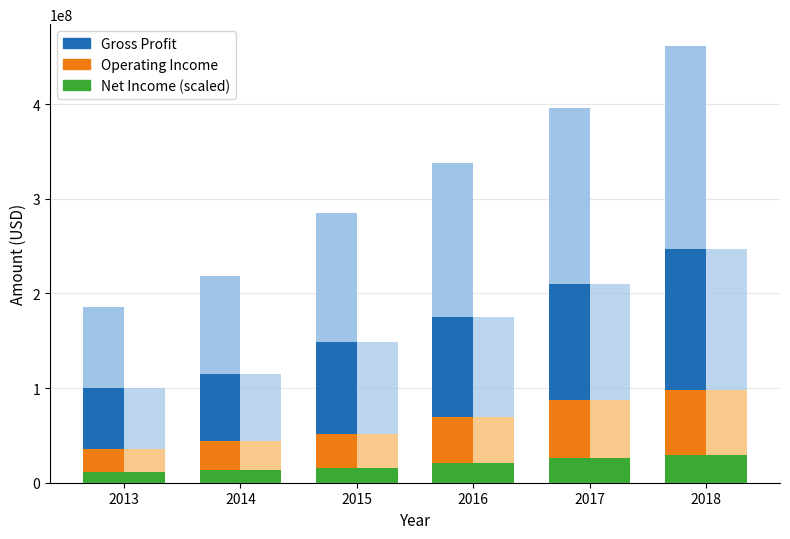

What is the difference between the maximum and second lowest values in the Net Income (scaled) series?

16011000